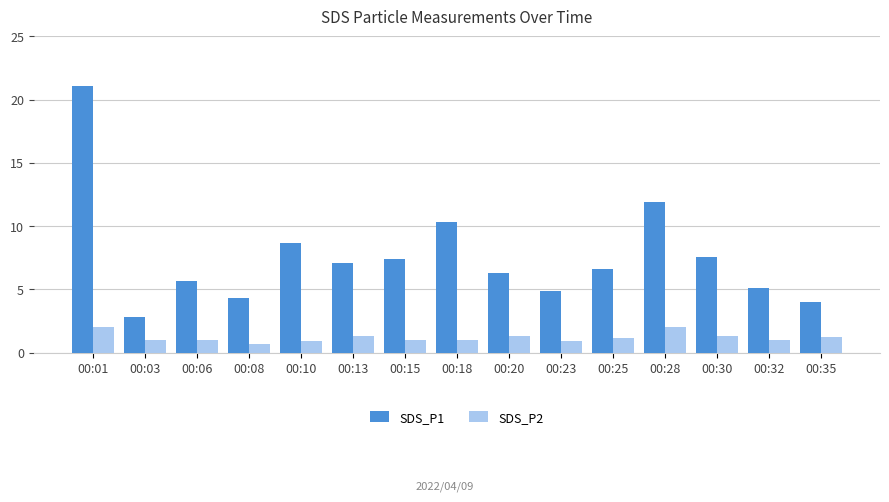

Rank the series by their average value, from lowest to highest.

SDS_P2, SDS_P1